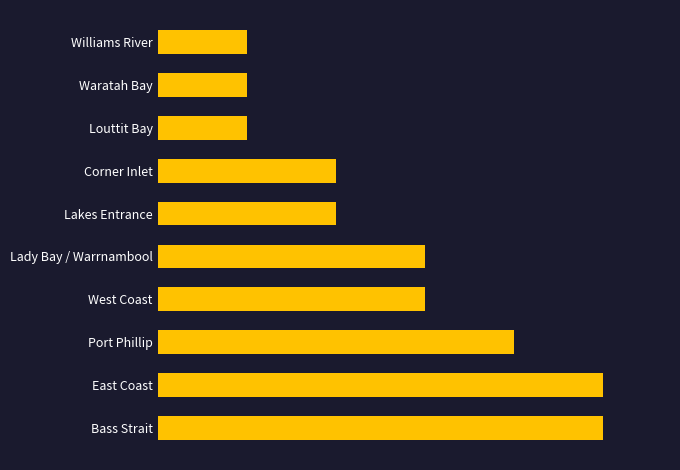

How many data points are above 3?

3